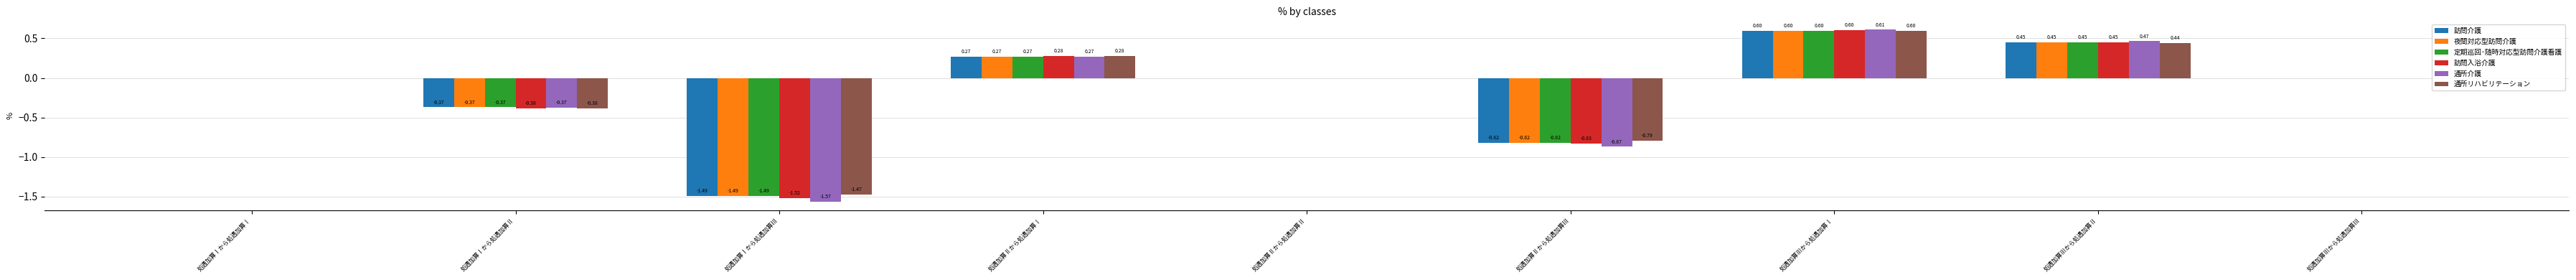

How many series are shown in this chart?

6